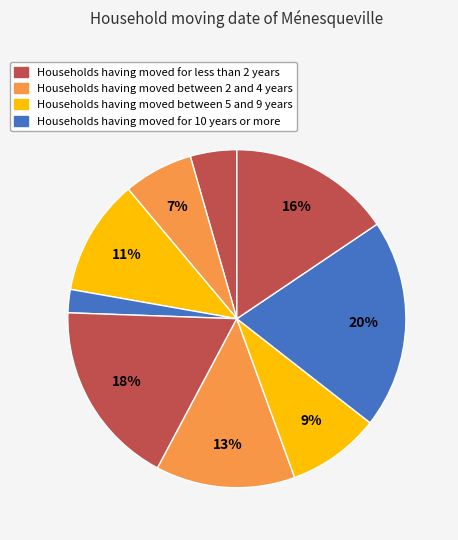

Count the number of slices in the pie.

9